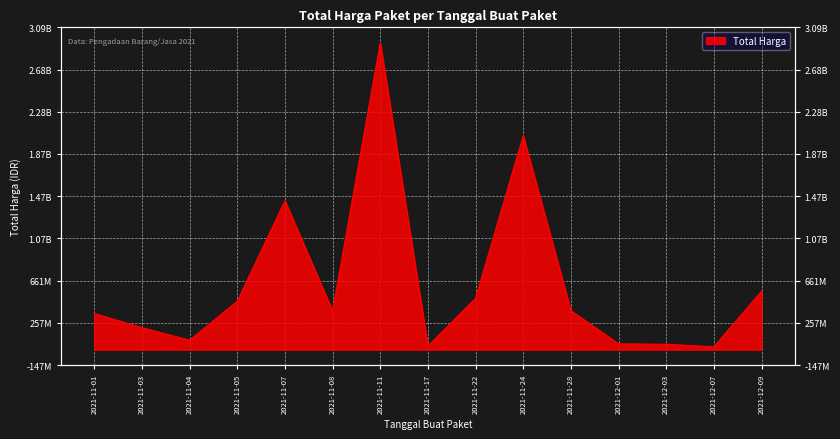

Is it true that the value at 2021-11-01 is 88533422?

False